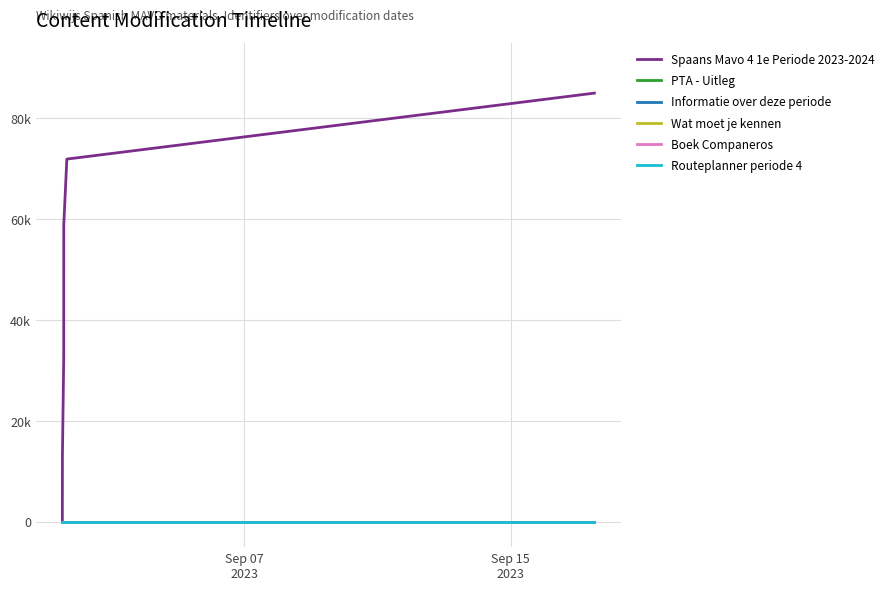

Does the chart have visible grid lines?

Yes